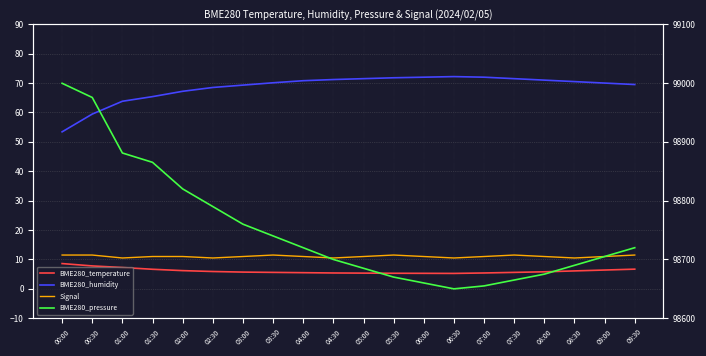

What are all the series names shown in the legend?

BME280_temperature, BME280_humidity, Signal, BME280_pressure